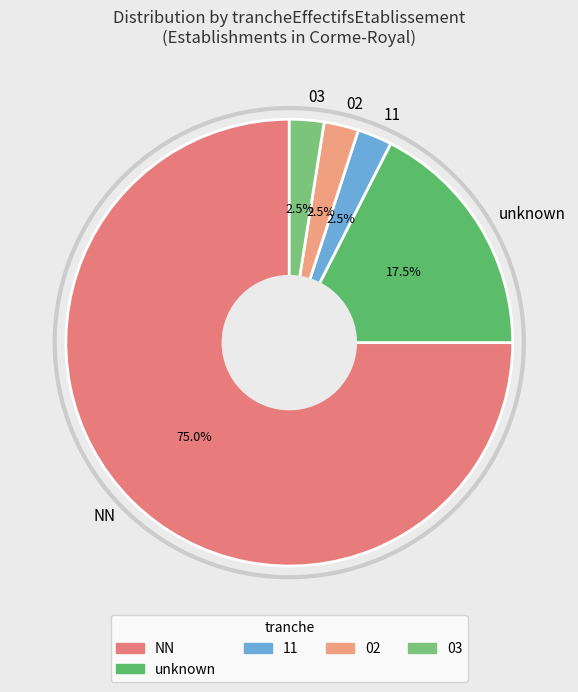

Which slice is the largest?

NN